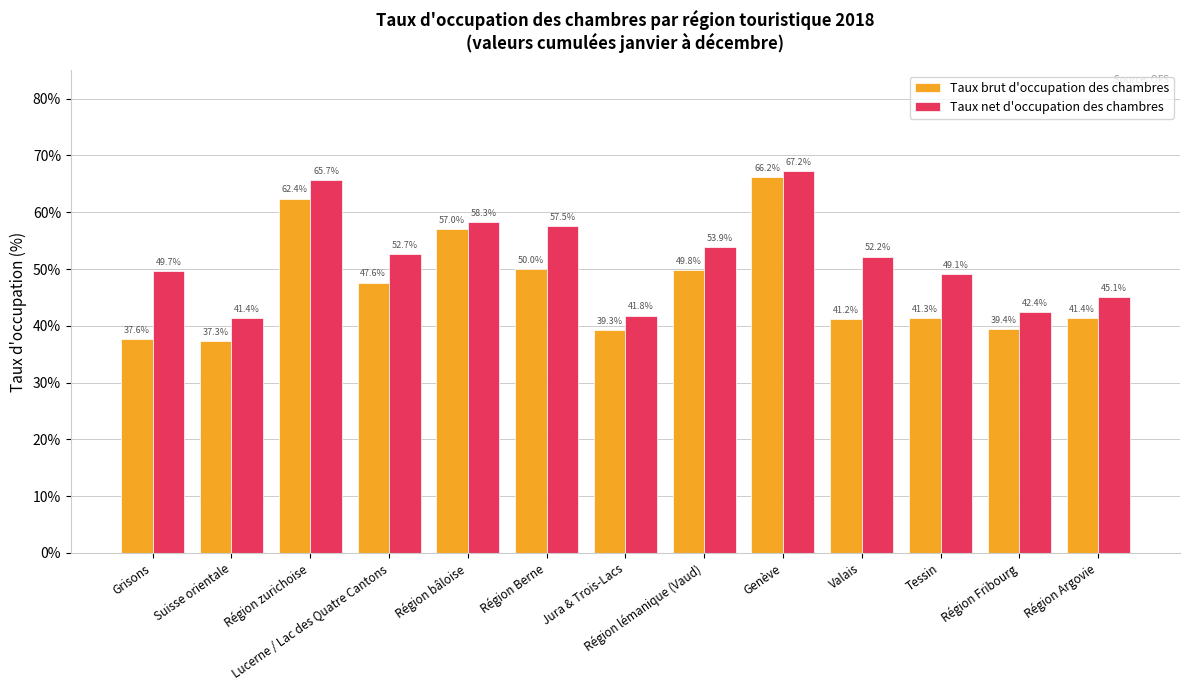

Reading left to right, list all the values displayed in this chart.

Taux brut d'occupation des chambres: Grisons=37.6	Suisse orientale=37.3	Région zurichoise=62.4	Lucerne / Lac des Quatre Cantons=47.6	Région bâloise=57.0	Région Berne=50.0	Jura & Trois-Lacs=39.3	Région lémanique (Vaud)=49.8	Genève=66.2	Valais=41.2	Tessin=41.3	Région Fribourg=39.4	Région Argovie=41.4
Taux net d'occupation des chambres: Grisons=49.7	Suisse orientale=41.4	Région zurichoise=65.7	Lucerne / Lac des Quatre Cantons=52.7	Région bâloise=58.3	Région Berne=57.5	Jura & Trois-Lacs=41.8	Région lémanique (Vaud)=53.9	Genève=67.2	Valais=52.2	Tessin=49.1	Région Fribourg=42.4	Région Argovie=45.1